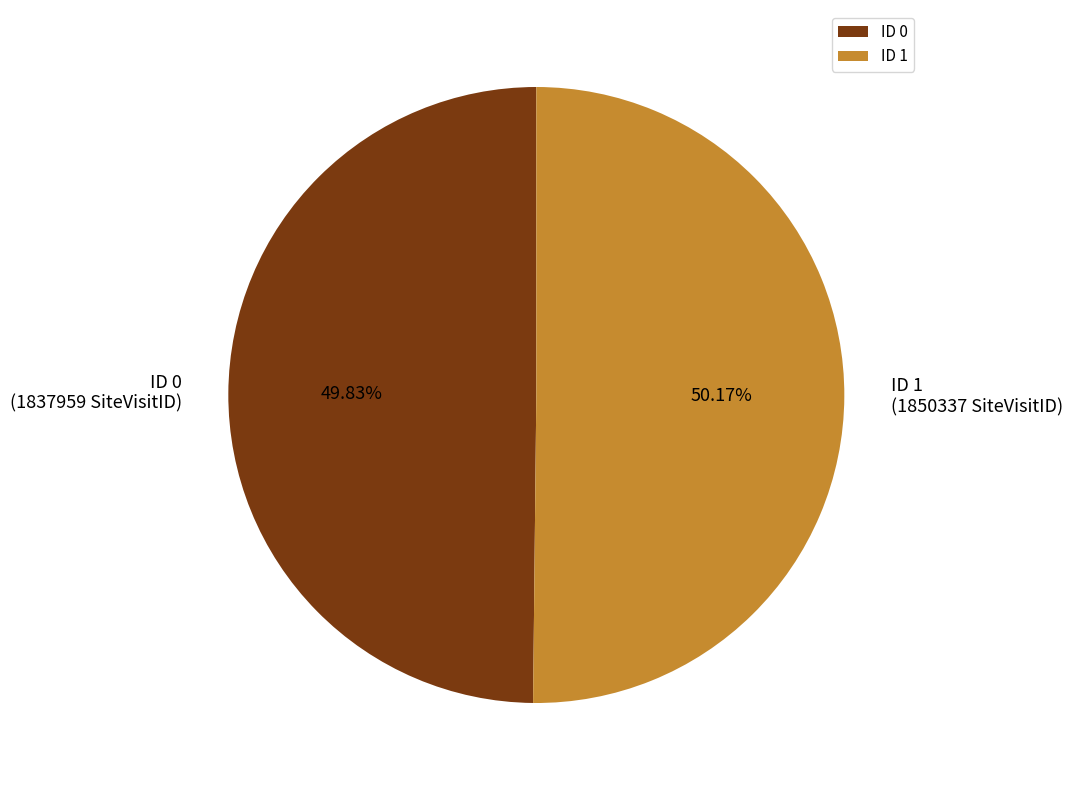

Is there any slice that represents more than half of the pie?

Yes